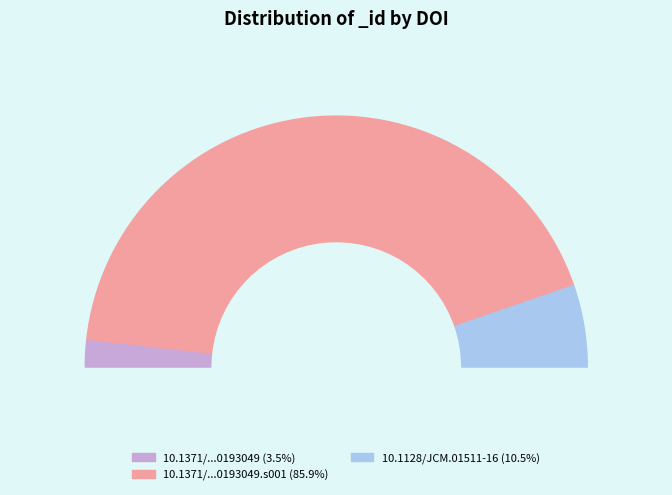

To the nearest percent, what is the difference between the 10.1371/journal.pone.0193049 and 10.1128/JCM.01511-16 slice percentages?

7%